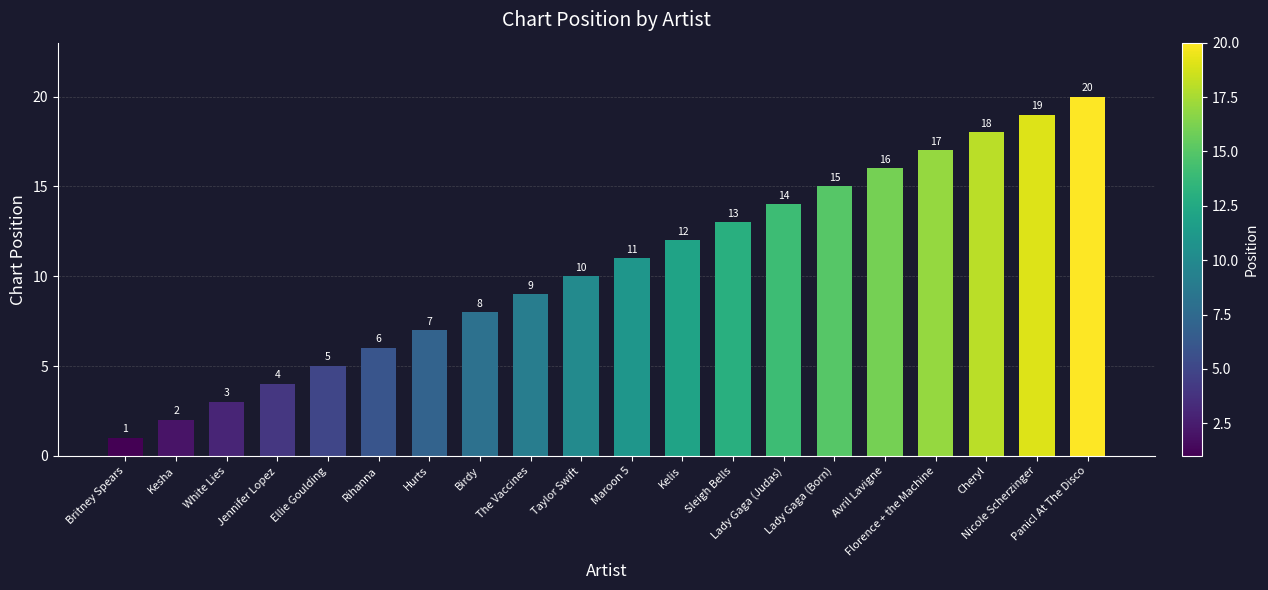

Count the number of data series in this chart.

1